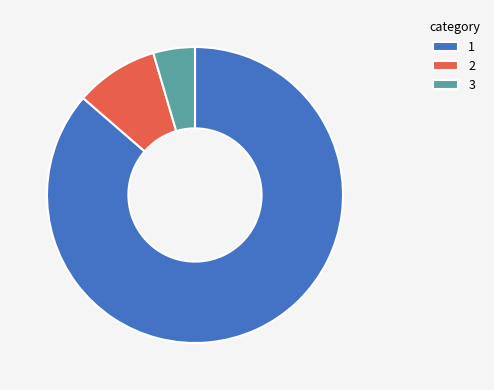

Is the sum of 1 and 2 greater than half?

Yes